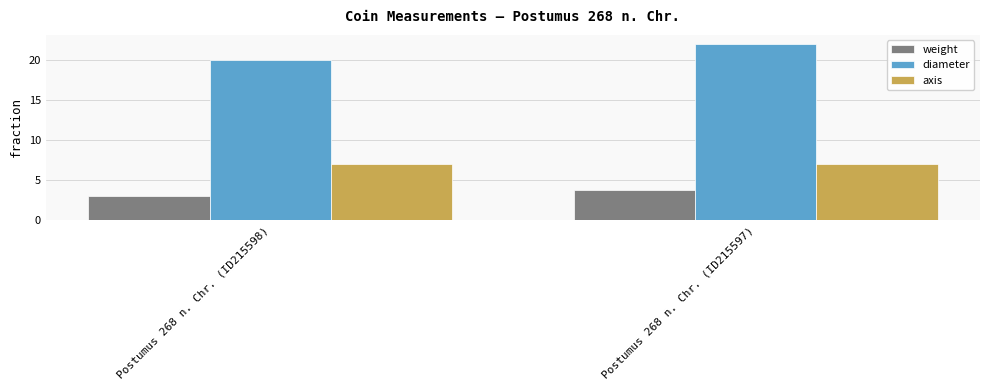

What is the difference between the highest and lowest values at Postumus 268 n. Chr. (ID215598)?

17.0